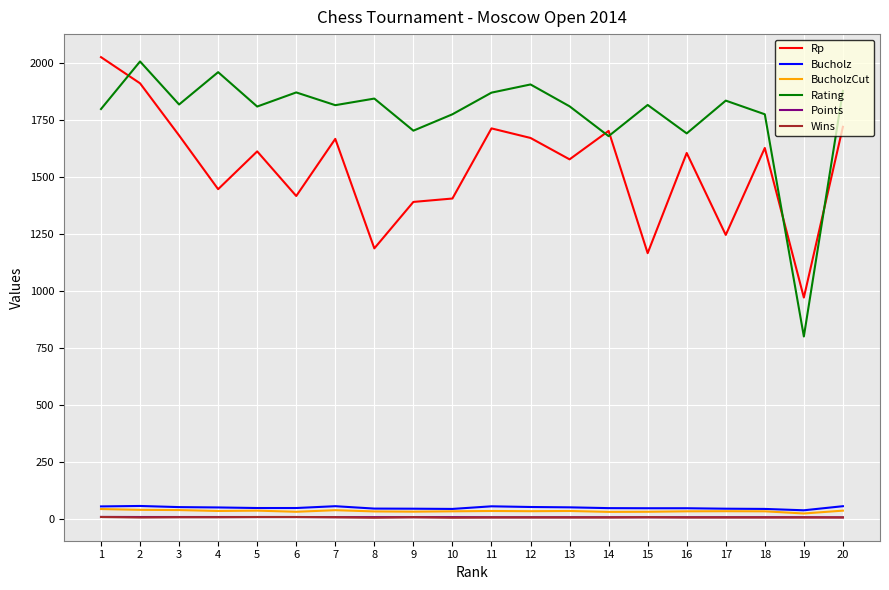

True or false: Wins and Rp intersect in this chart.

False